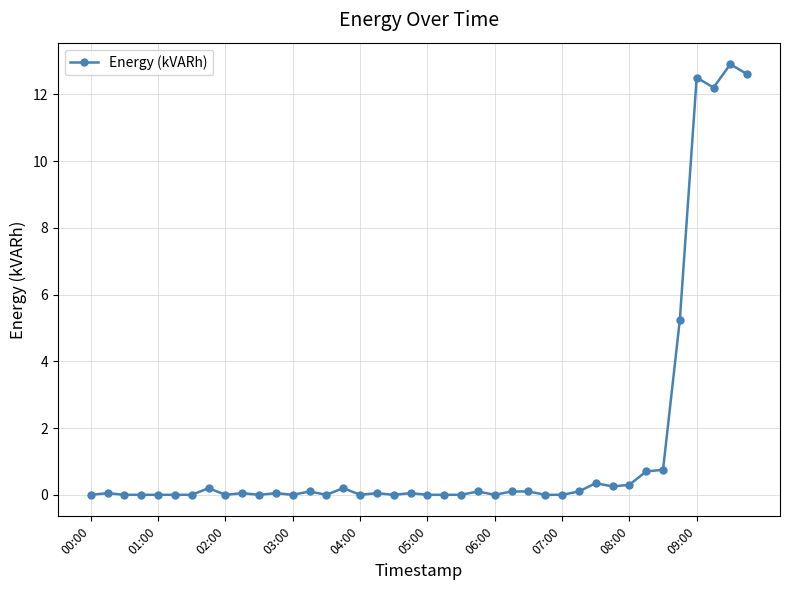

How many series are shown in this chart?

1